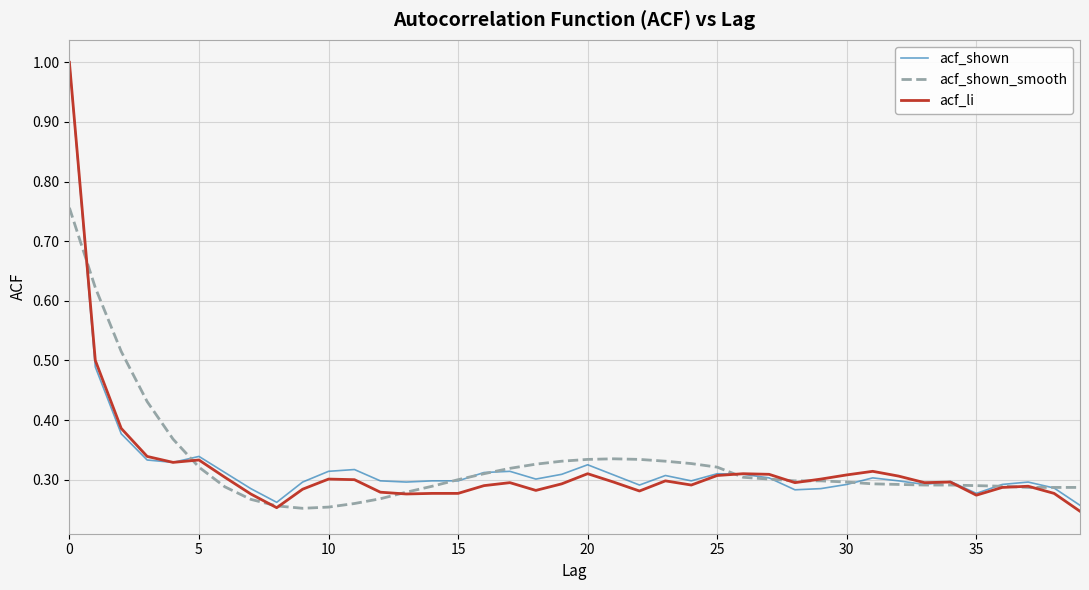

Does the chart have visible grid lines?

Yes